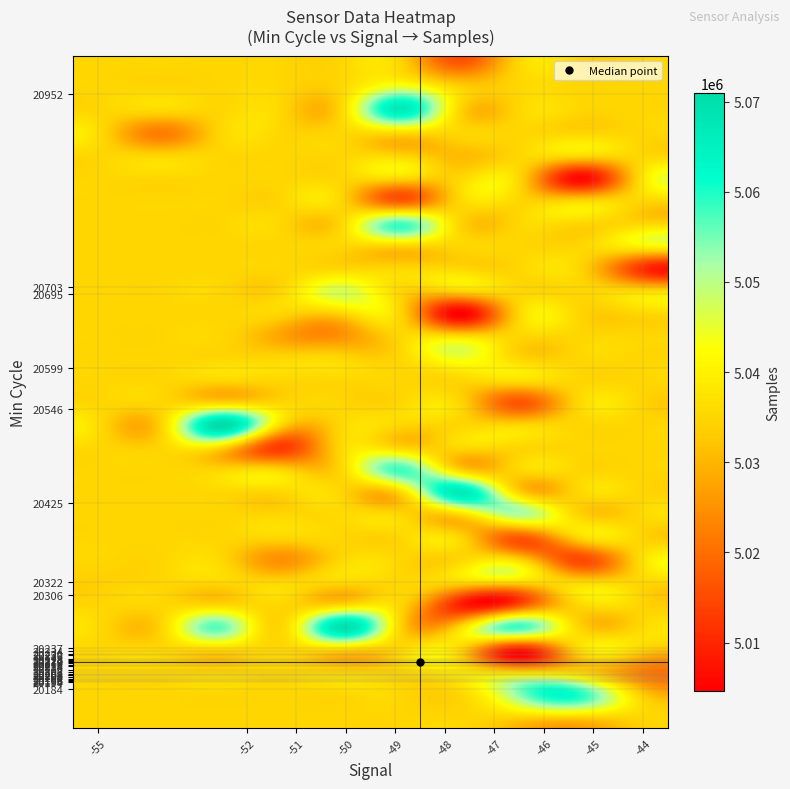

At how many categories does at least one series exceed 5059887?

5